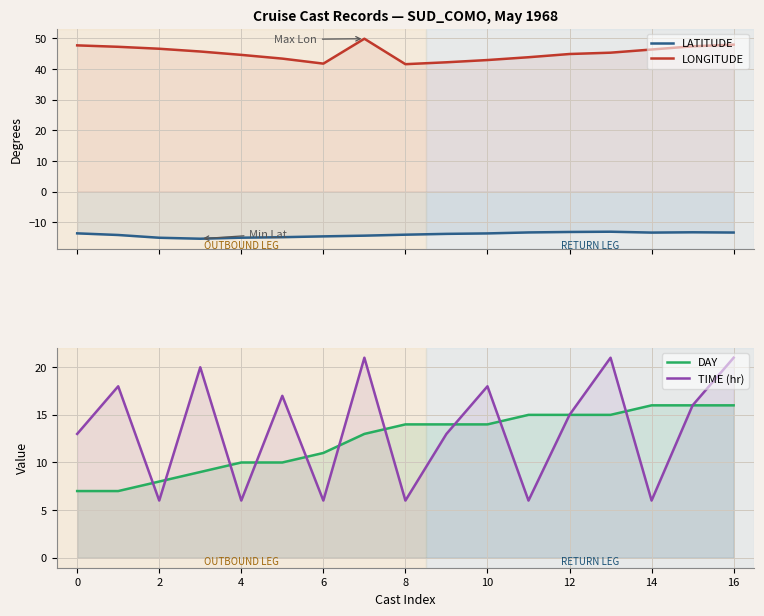

True or false: TIME (hr) and LATITUDE intersect in this chart.

False